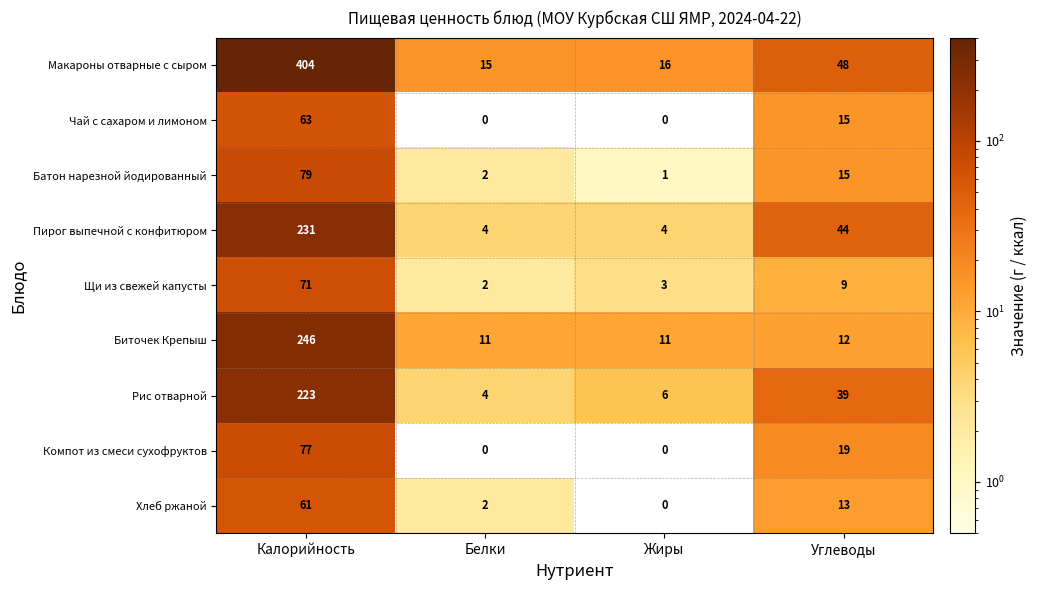

Between Белки and Углеводы, which series saw the biggest shift?

Пирог выпечной с конфитюром